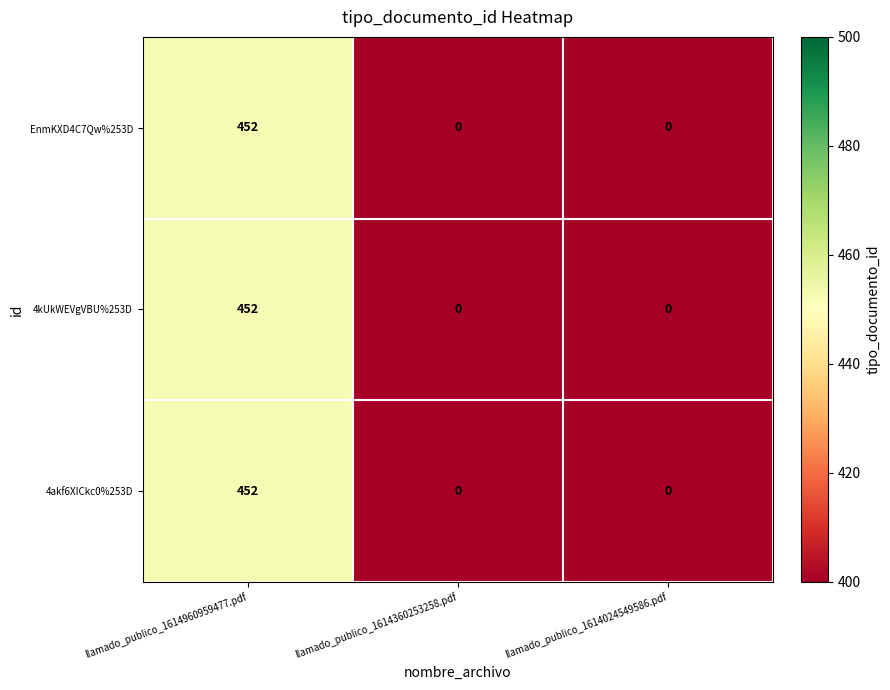

How many 4kUkWEVgVBU%253D values are between 0 and 452?

3